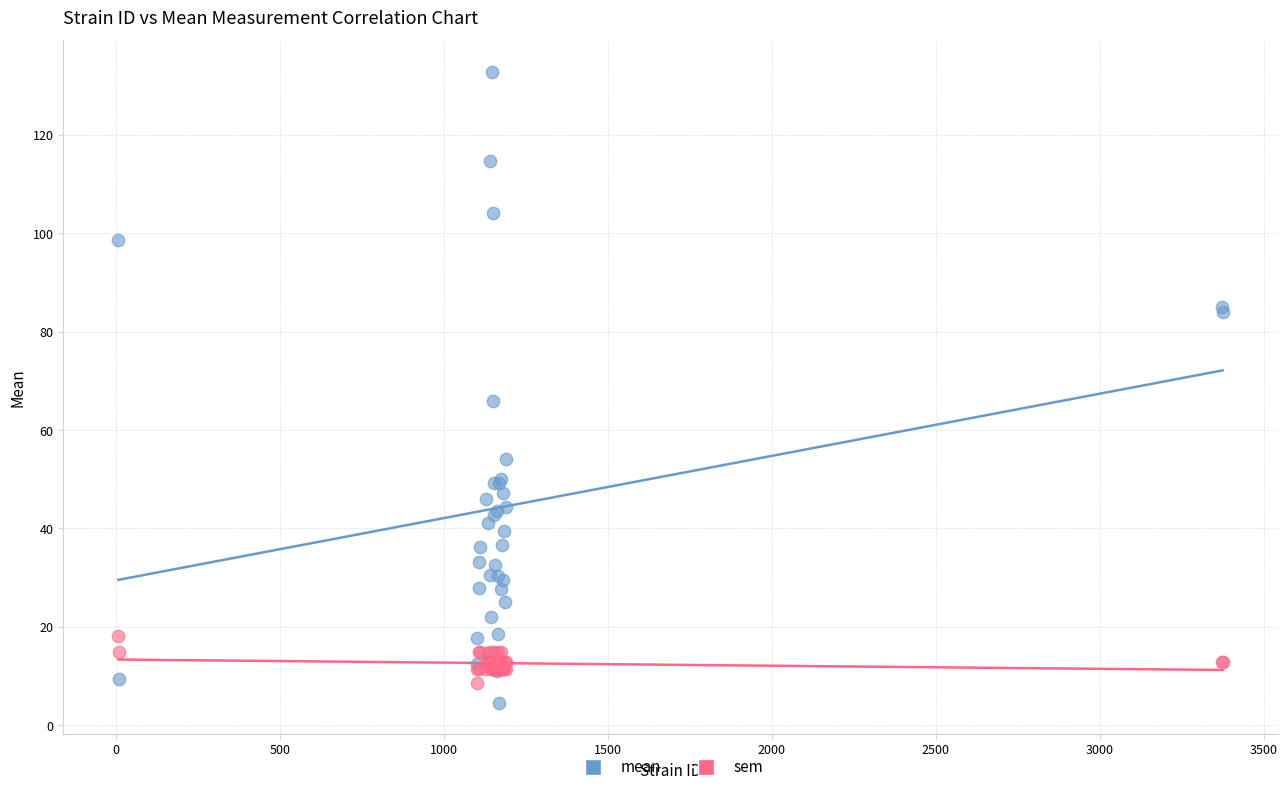

Which series contains the highest Y value?

mean